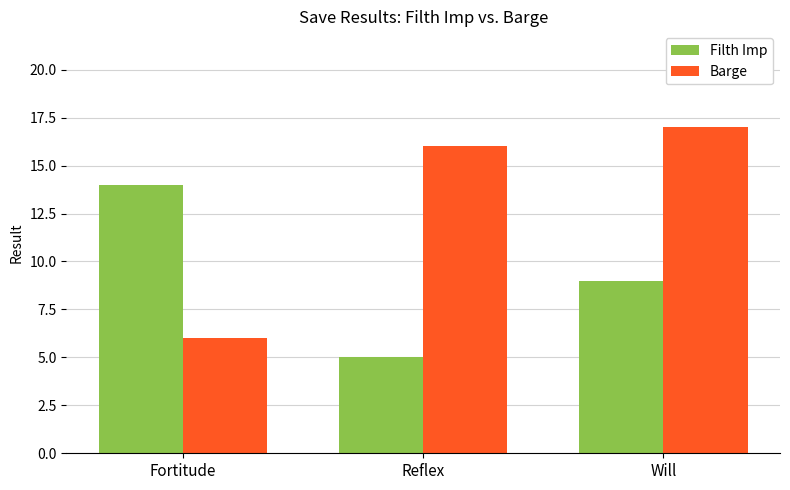

Which series has the largest range (max minus min)?

Barge